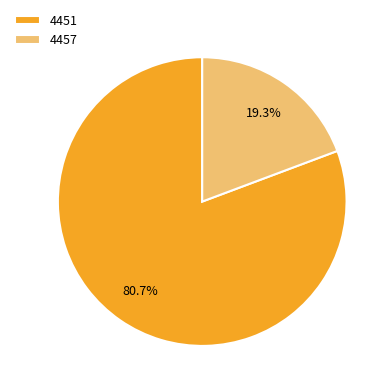

To the nearest percent, what is the combined percentage of 4457 and 4451?

100%